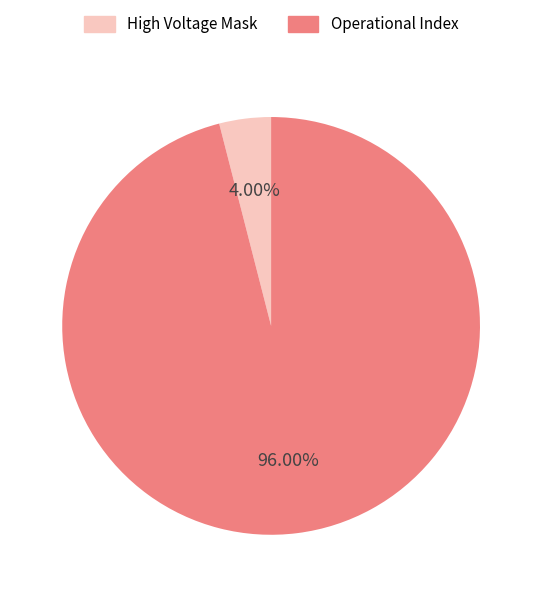

How many segments does this pie chart have?

2